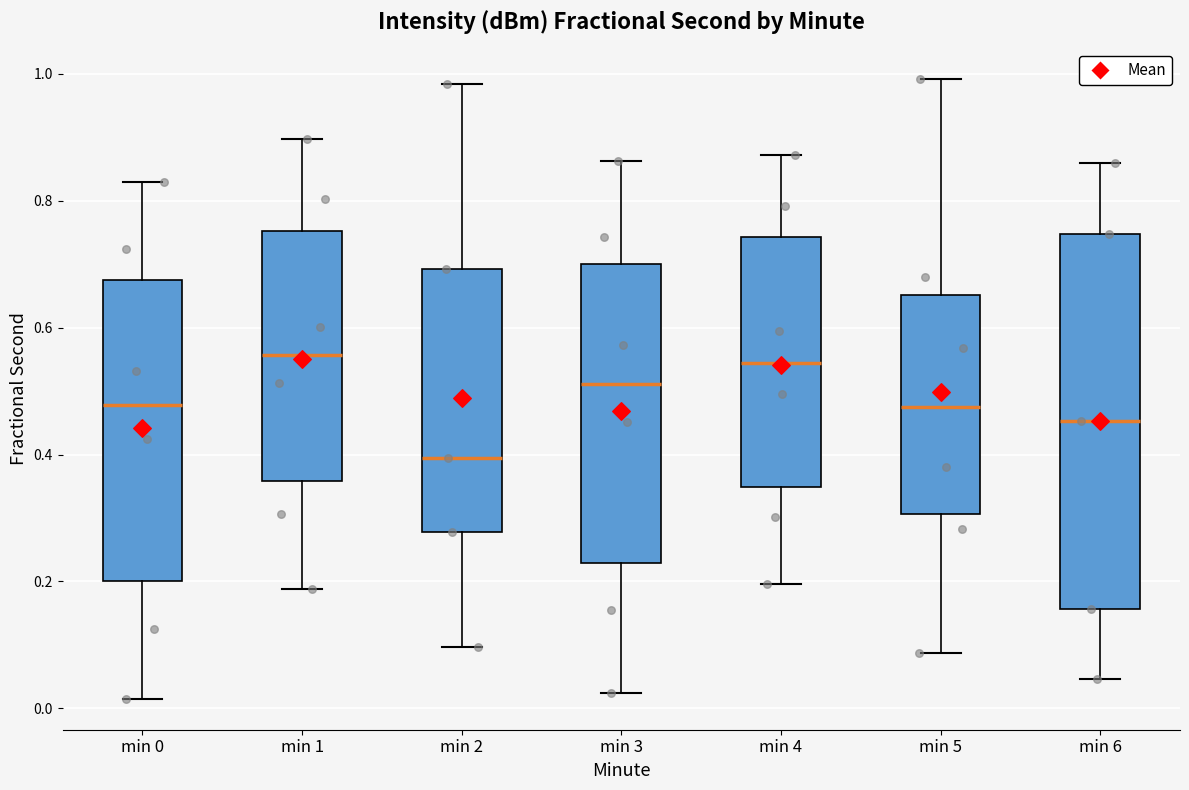

Reading left to right, transcribe this box plot: for each box, give where its median line is, the range the box spans, and where its two whiskers end, as read against the y-axis. The values are not printed on the chart, so give them approximately, as read against the axis.

min 0: median 0.48, box 0.20 to 0.68, whiskers 0.02 to 0.82
min 1: median 0.56, box 0.36 to 0.76, whiskers 0.18 to 0.90
min 2: median 0.40, box 0.28 to 0.70, whiskers 0.10 to 0.98
min 3: median 0.52, box 0.22 to 0.70, whiskers 0.02 to 0.86
min 4: median 0.54, box 0.34 to 0.74, whiskers 0.20 to 0.88
min 5: median 0.48, box 0.30 to 0.66, whiskers 0.08 to 1.00
min 6: median 0.46, box 0.16 to 0.74, whiskers 0.04 to 0.86